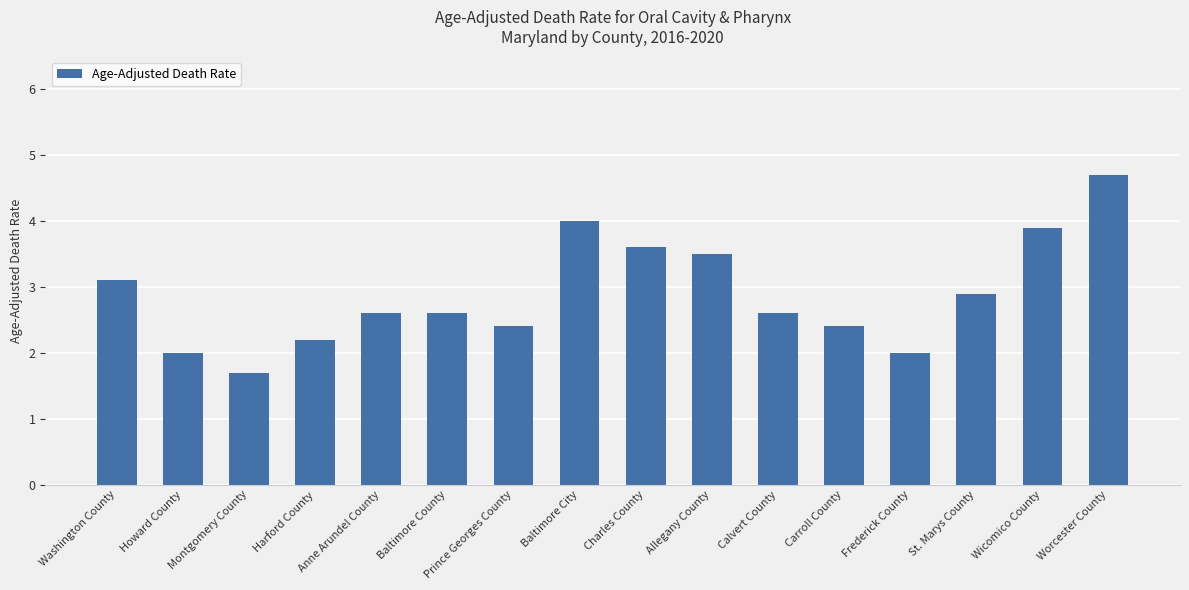

What is the value of the 3rd bar from the left?

1.7